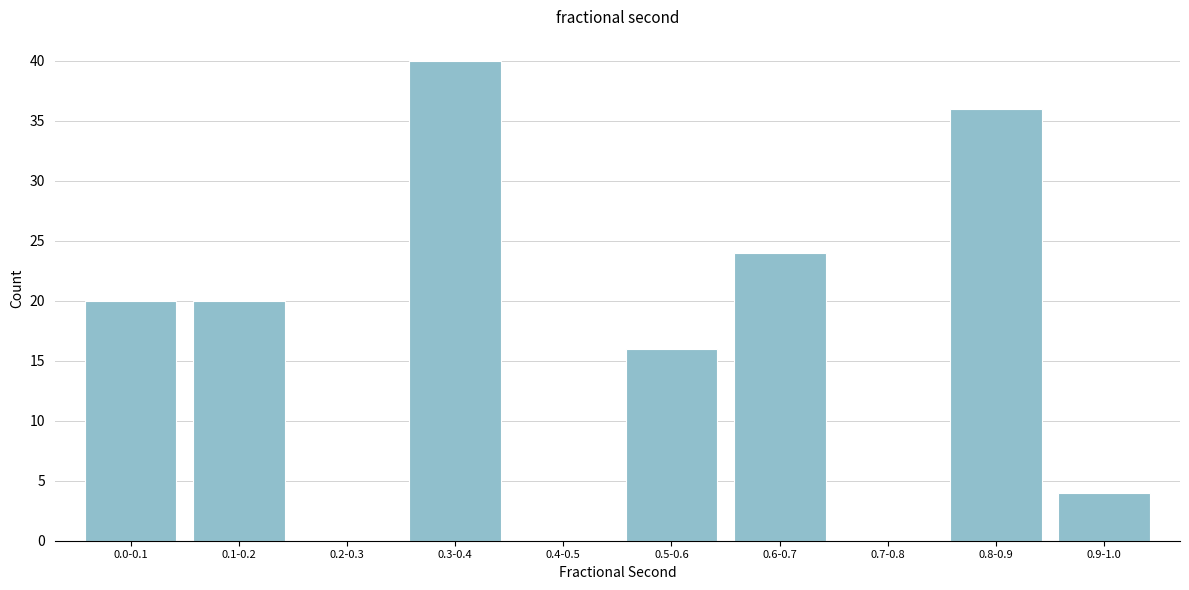

Reading left to right, list all the values displayed in this chart.

0.0-0.1=20	0.1-0.2=20	0.2-0.3=0	0.3-0.4=40	0.4-0.5=0	0.5-0.6=16	0.6-0.7=24	0.7-0.8=0	0.8-0.9=36	0.9-1.0=4